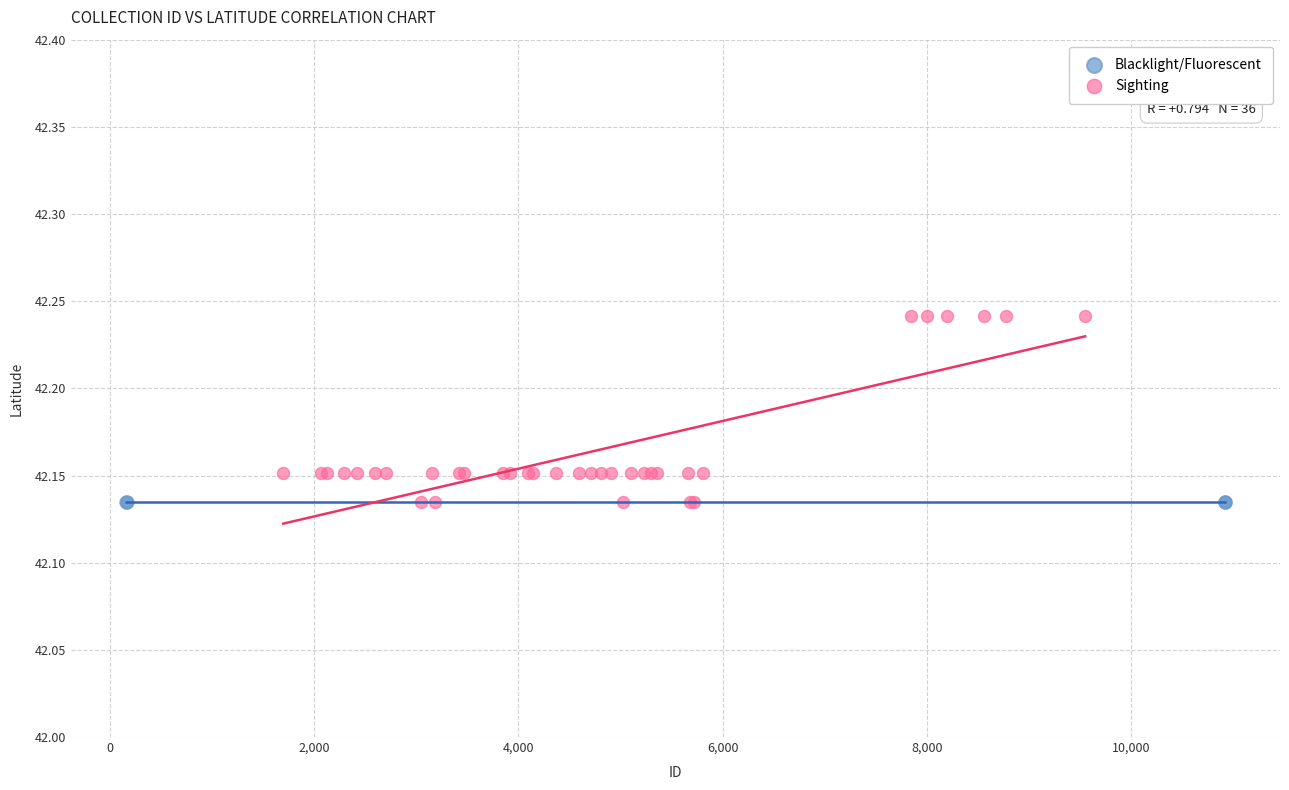

Which series reaches the maximum Y coordinate?

Sighting